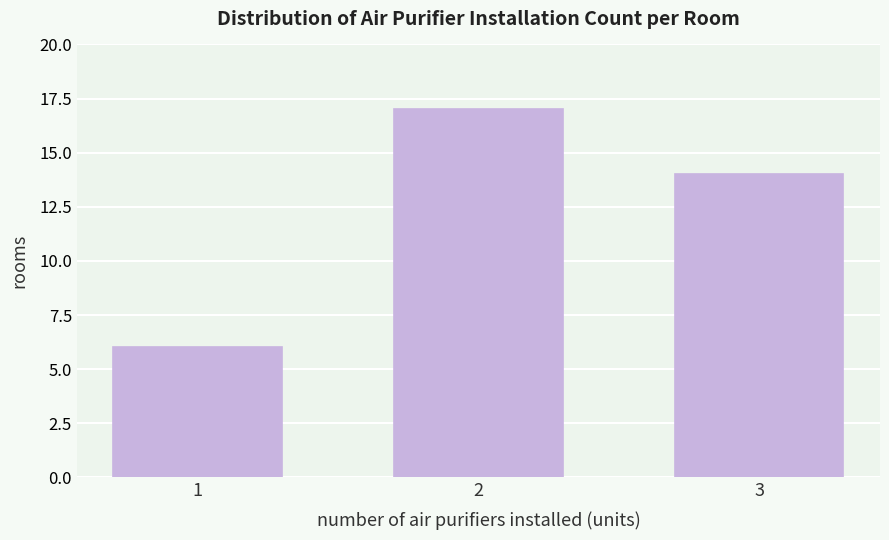

Reading right to left, transcribe all the data shown in this chart.

14	17	6